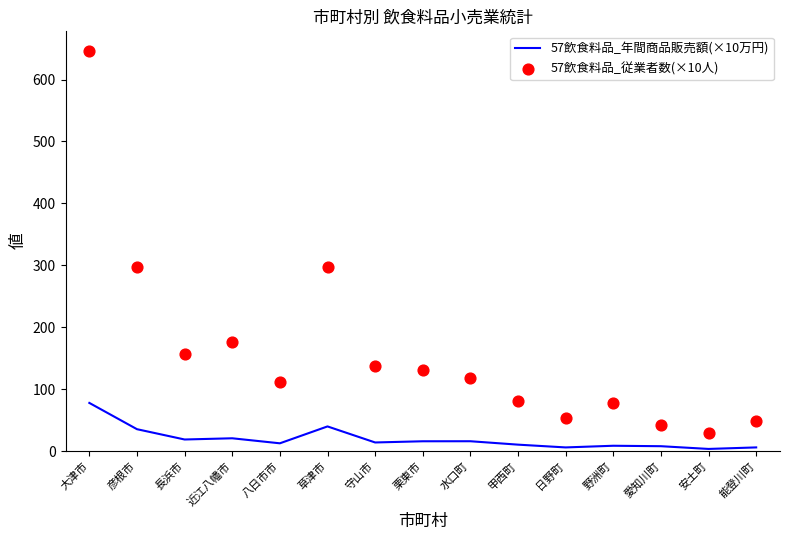

At how many categories does at least one series exceed 567?

1